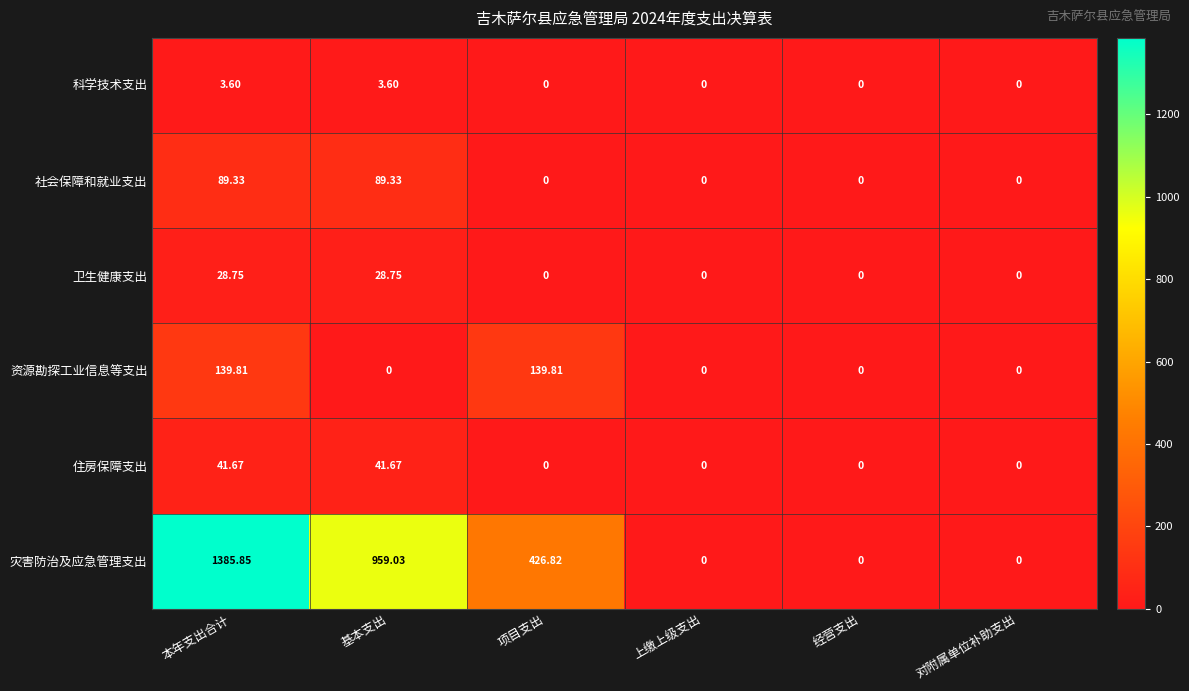

Is the value of 灾害防治及应急管理支出 at 本年支出合计 greater than the value of 住房保障支出 at 基本支出?

Yes